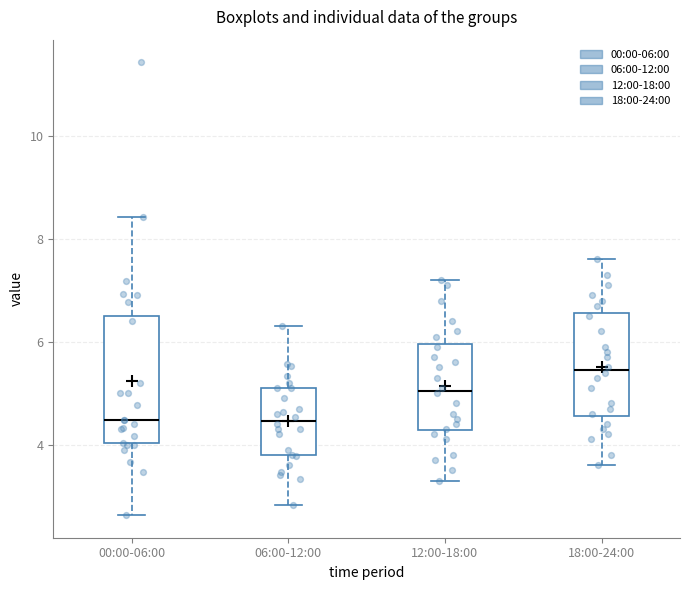

Where does the lower whisker of the box for 18:00-24:00 end on the y-axis? The values are not printed on the chart, so give them approximately, as read against the axis.

3.6